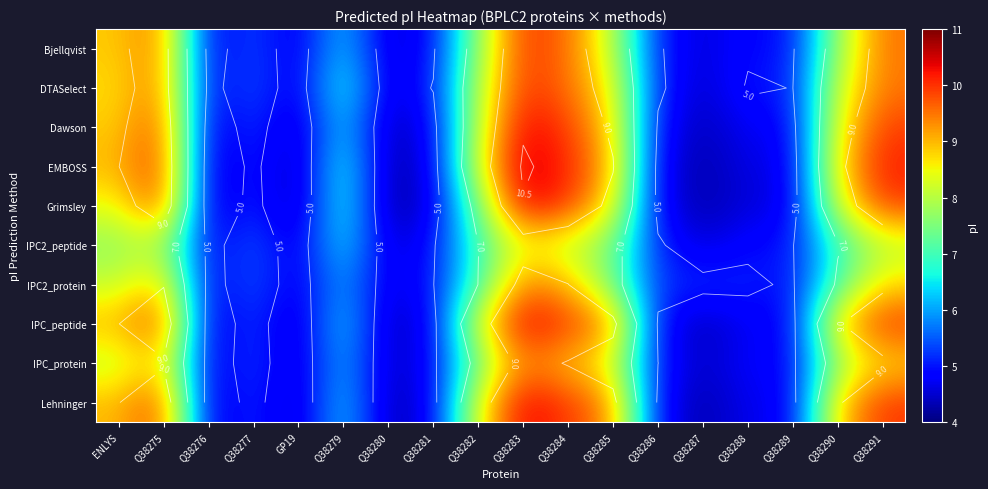

Is the value of Lehninger at Q38288 greater than the value of IPC_peptide at Q38288?

No